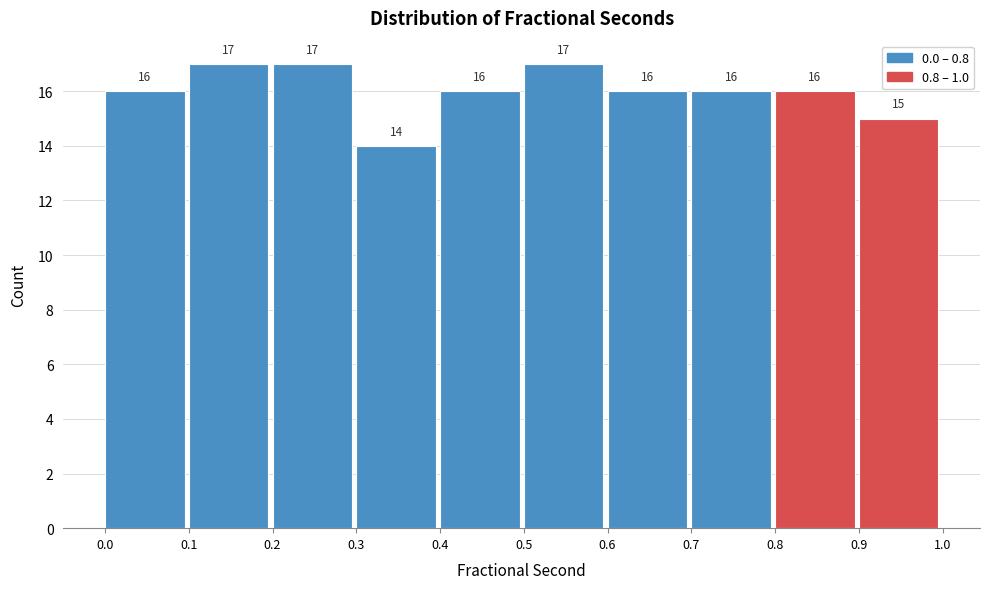

Reading left to right, transcribe this chart: for each bar, give the range it covers on the x-axis and its height.

0.0 to 0.1: 16
0.1 to 0.2: 17
0.2 to 0.3: 17
0.3 to 0.4: 14
0.4 to 0.5: 16
0.5 to 0.6: 17
0.6 to 0.7: 16
0.7 to 0.8: 16
0.8 to 0.9: 16
0.9 to 1.0: 15